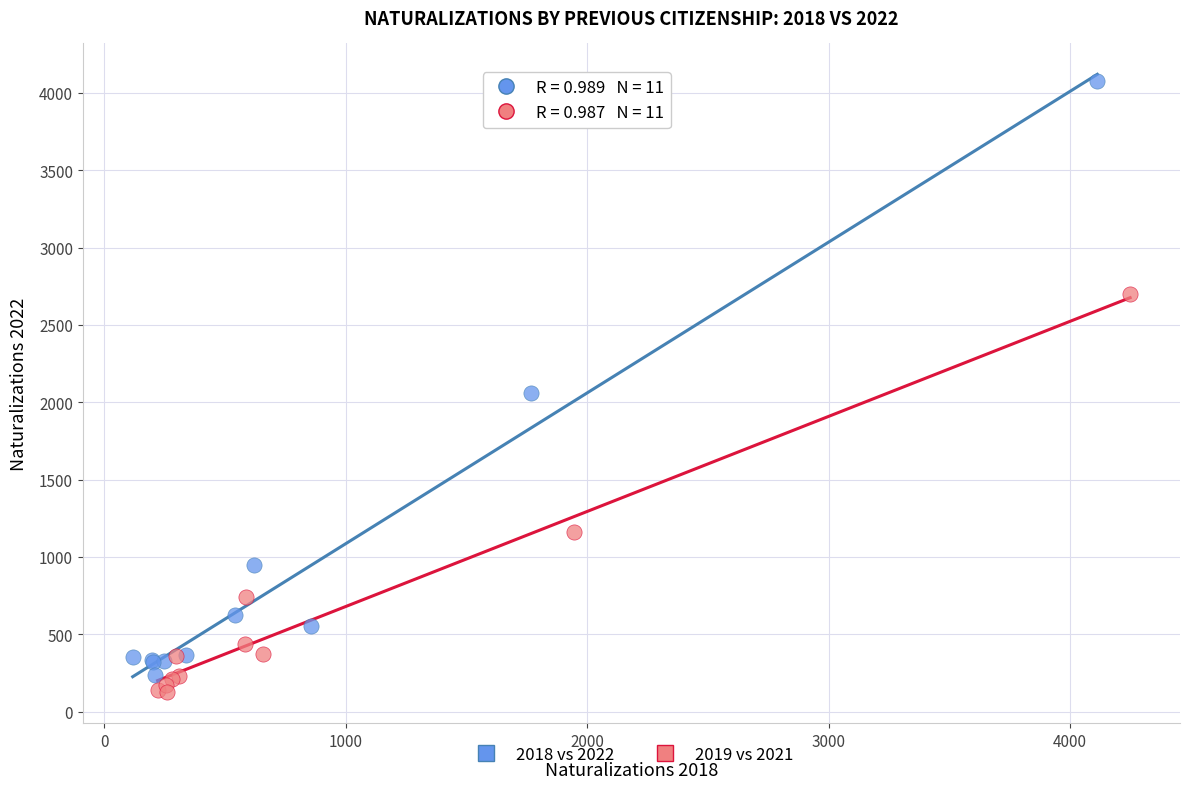

Which series contains the highest Y value?

2018 vs 2022